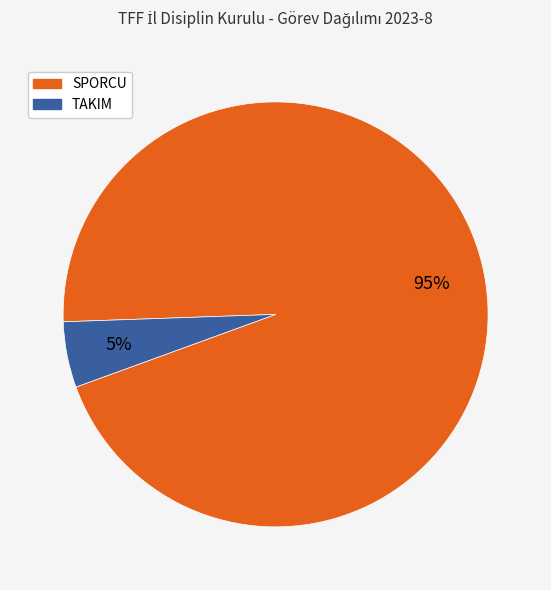

How many slices are in this pie chart?

2